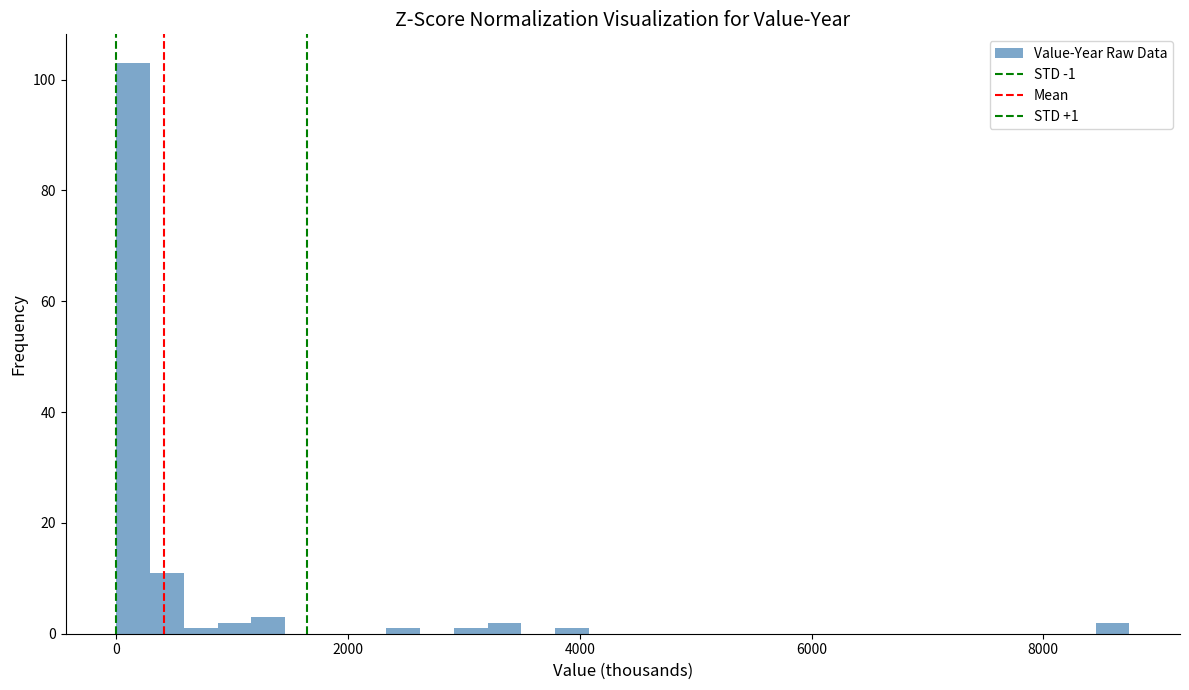

Around what value on the x-axis is the tallest bar? Give the approximate position of its centre, as read against the axis.

200